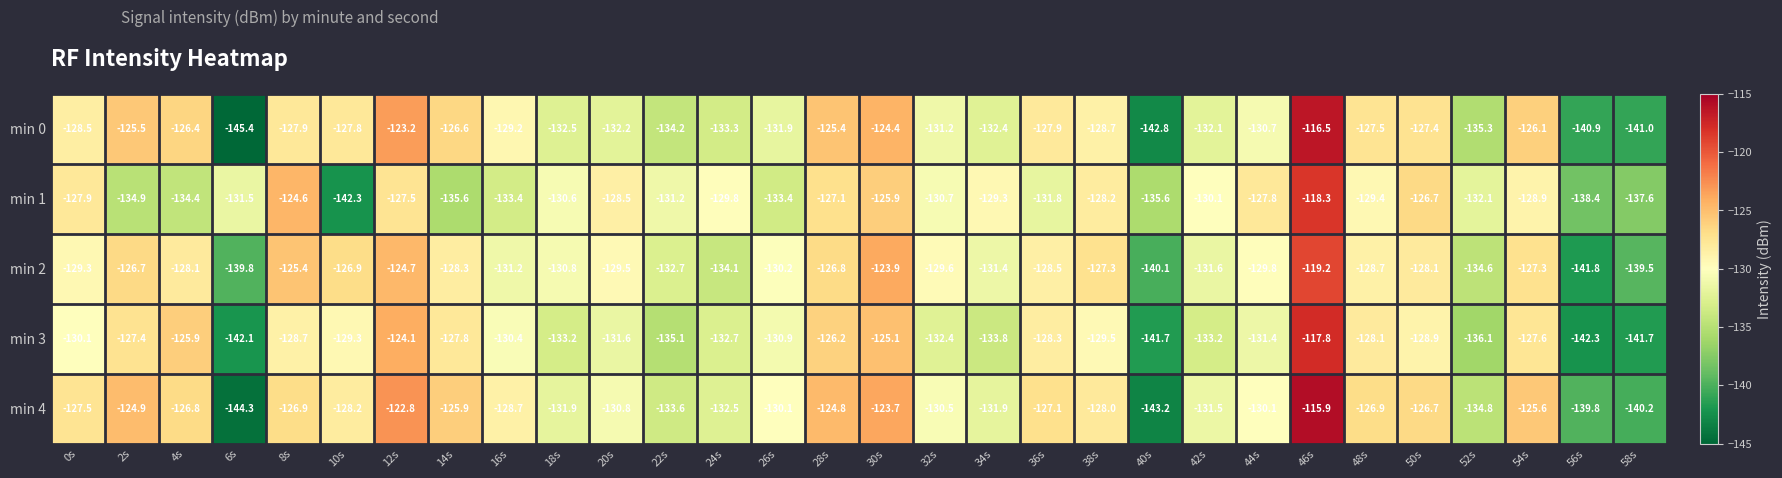

True or false: min 2 has a value of -126.7 at 2s.

True